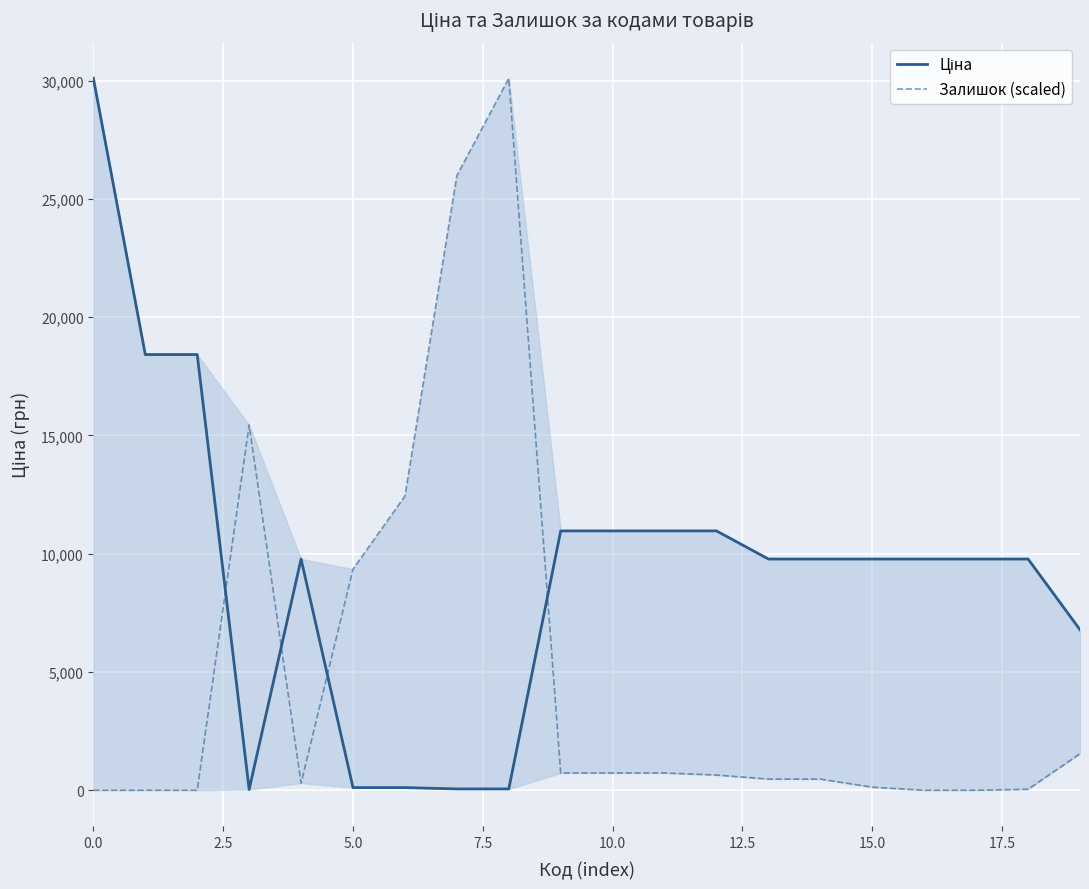

The value of Залишок (scaled) at 19 is 2168.4. True or false?

False